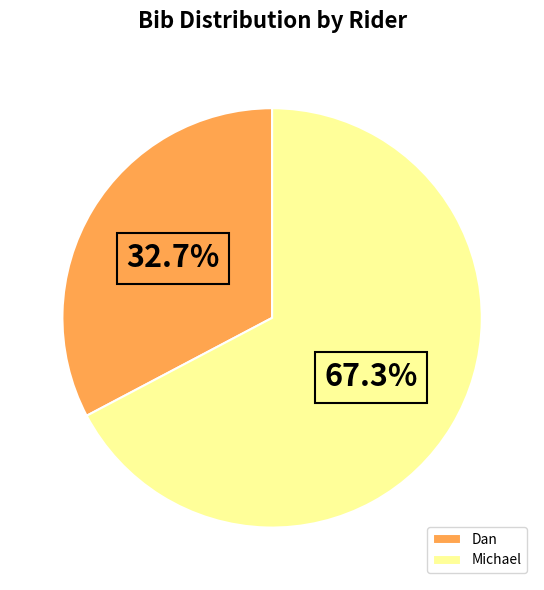

What is the largest slice in the pie chart?

Michael